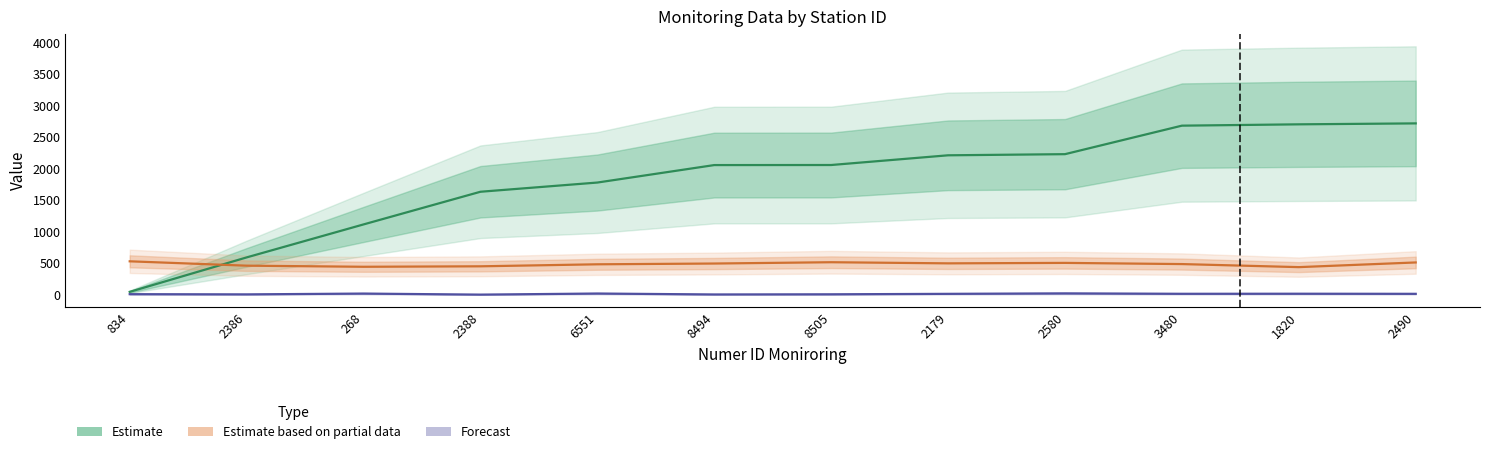

Where is the first local maximum for Forecast (col_16)?

268